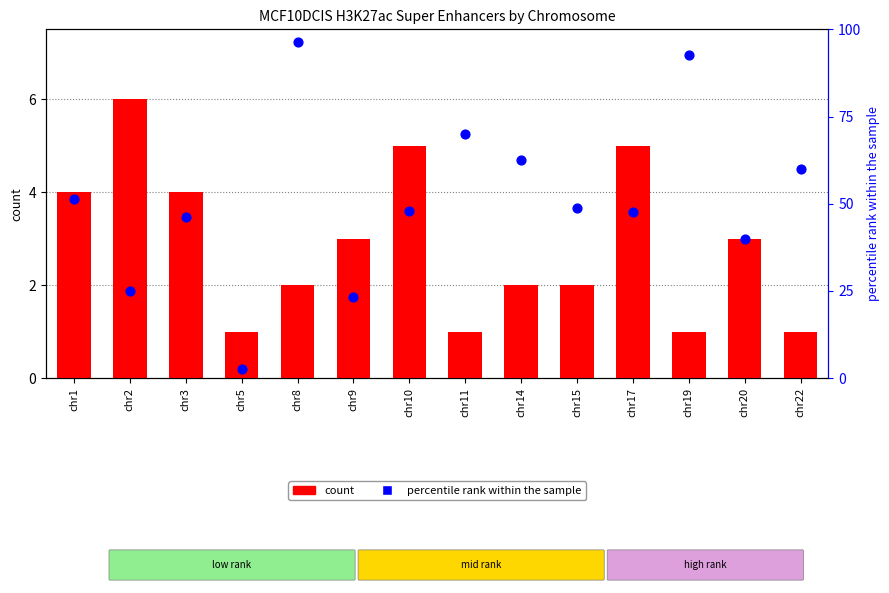

Is the value of percentile rank within the sample at chr8 greater than the value of count at chr15?

Yes